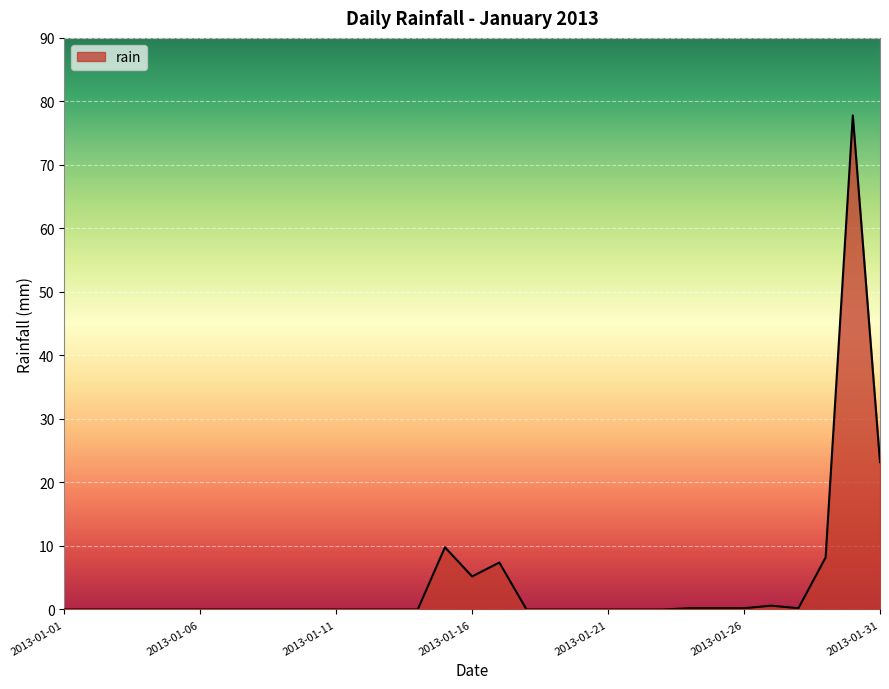

What is the maximum value shown in the chart?

77.8